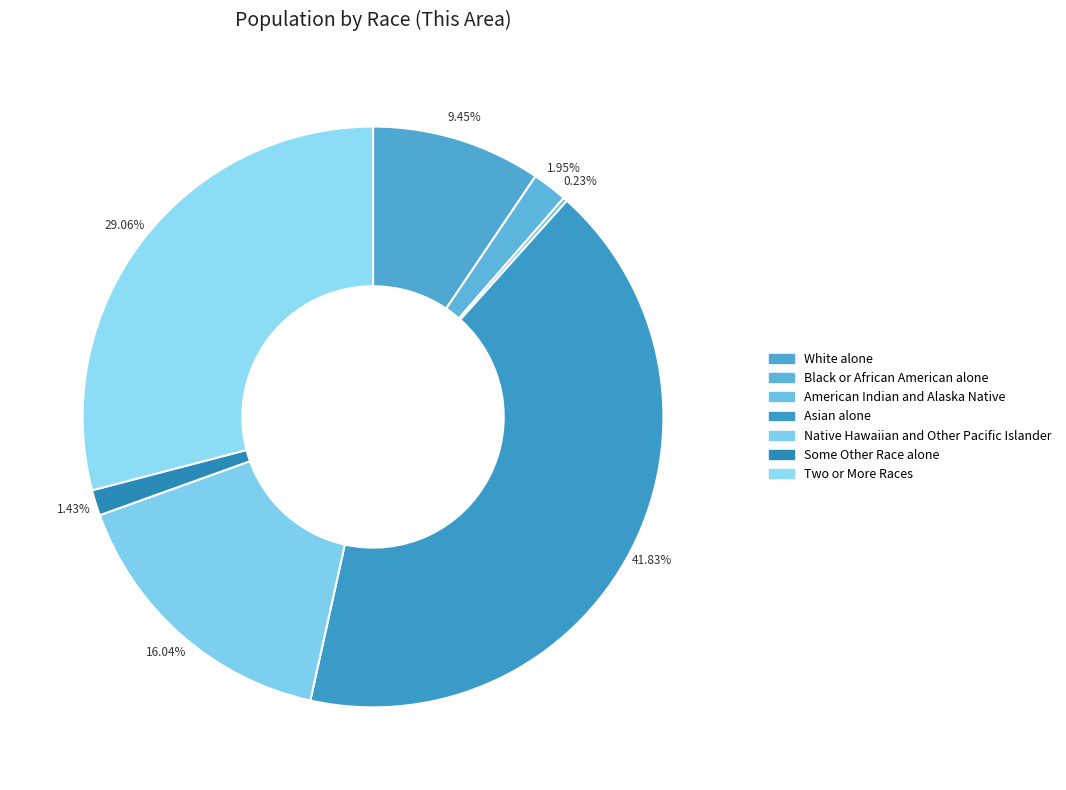

Is it true that Black or African American alone is 1% of the pie?

False